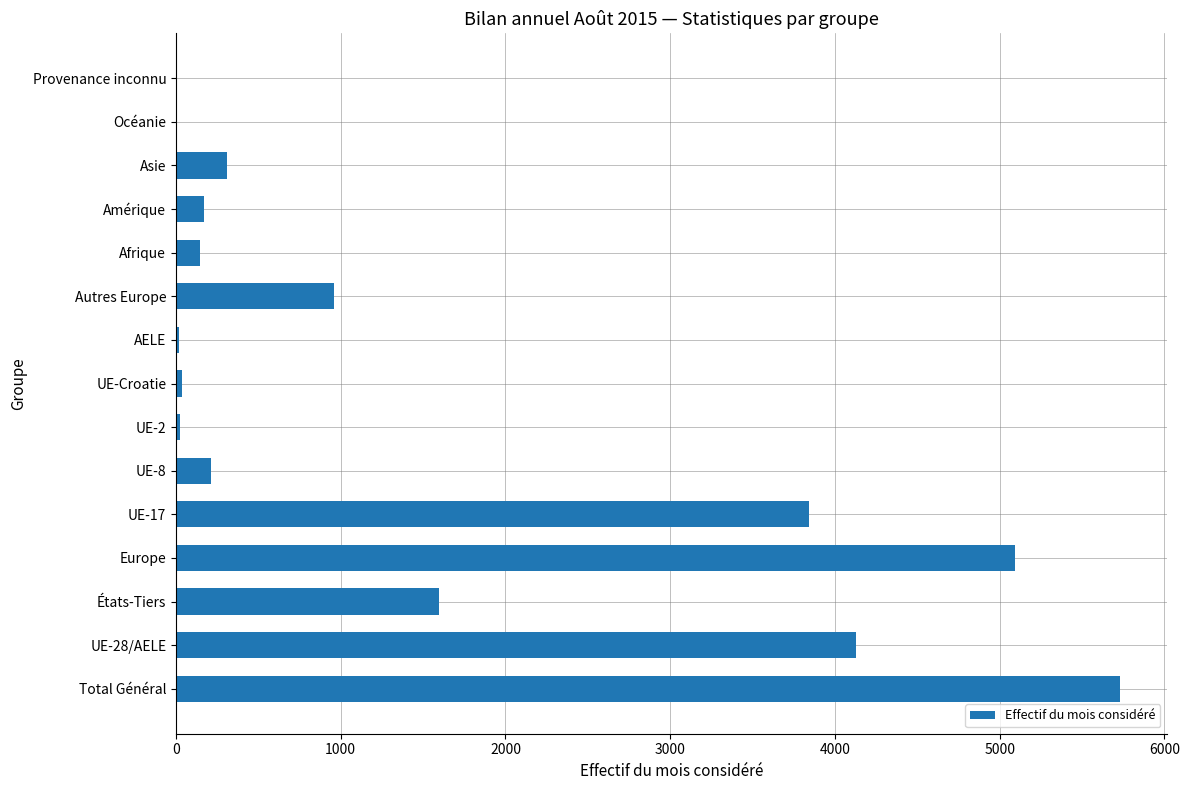

How many series are shown in this chart?

1